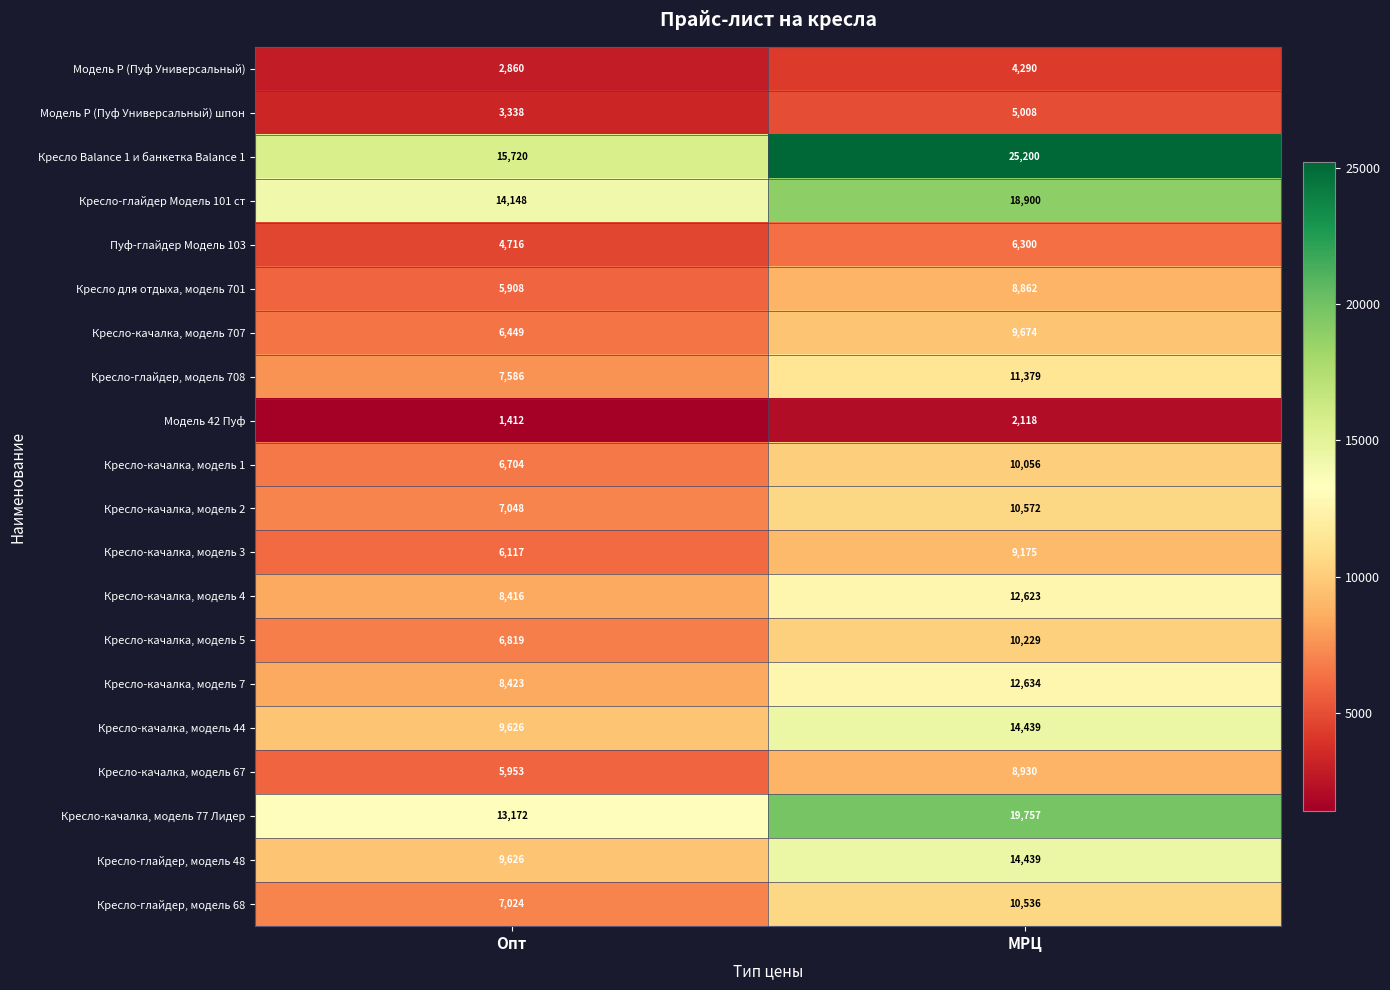

What is the spread (max minus min) of values at Опт?

14308